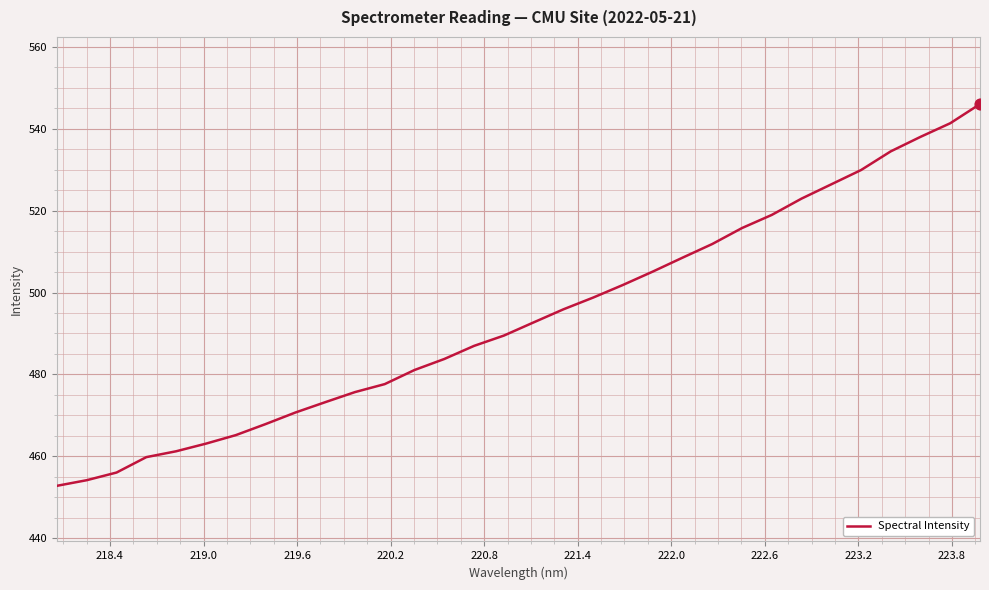

What is the maximum value shown in the chart?

546.0